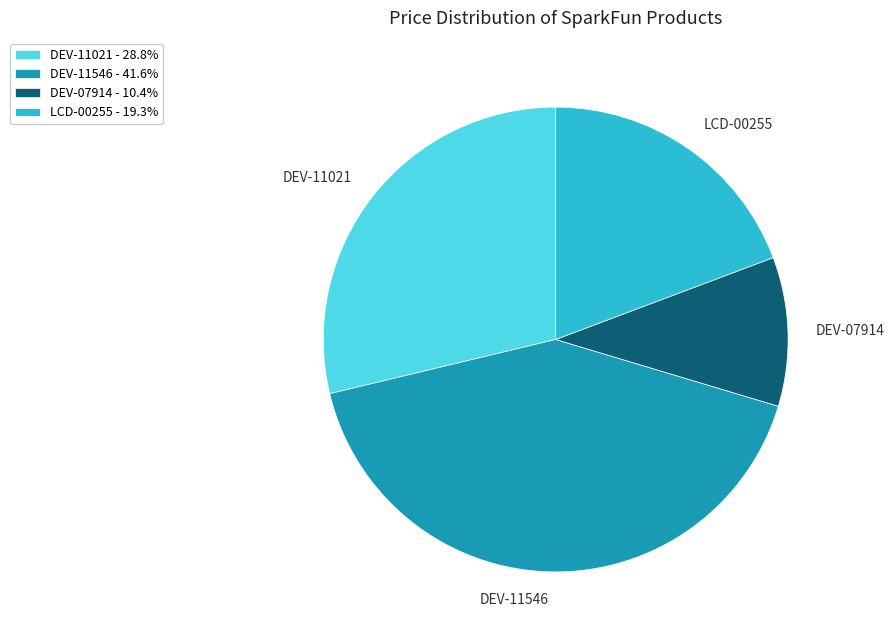

Is the sum of LCD-00255 - 19.3% and DEV-11021 - 28.8% greater than half?

No